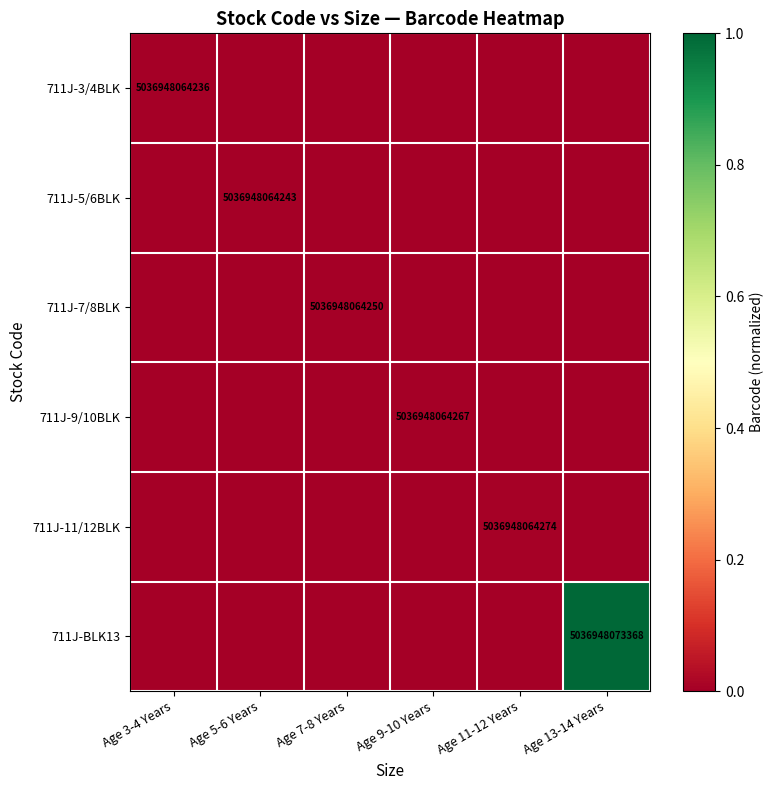

The 711J-11/12BLK series shows 7714138654052 at Age 11-12 Years. True or false?

False